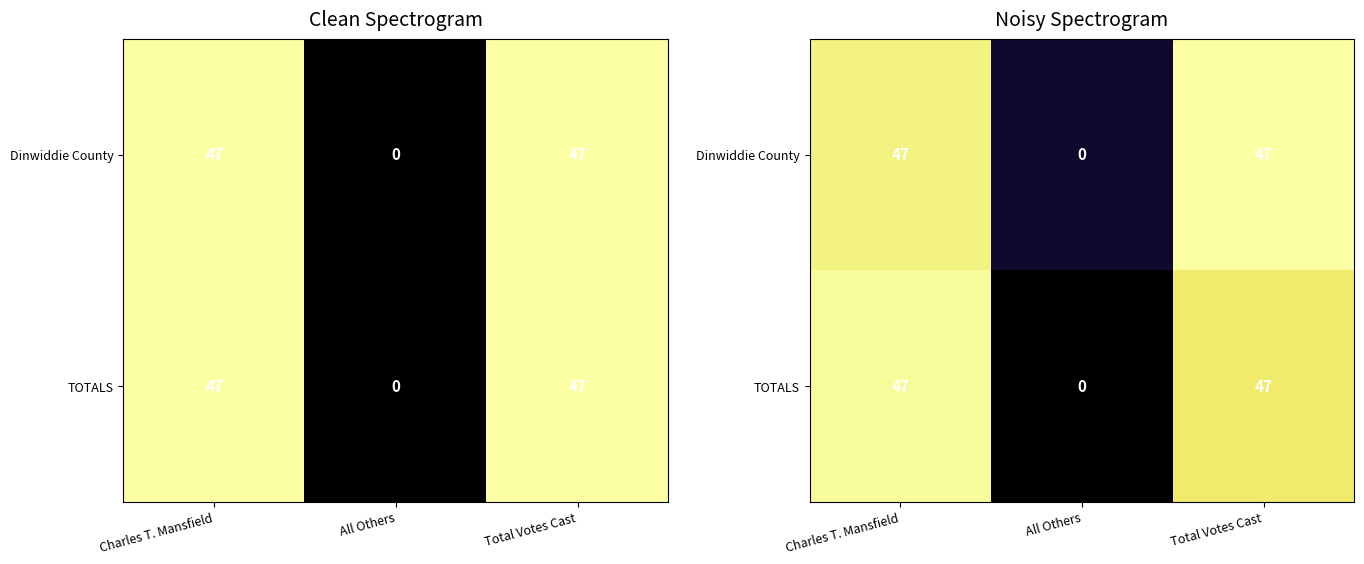

Which series changed the most between Charles T. Mansfield and Total Votes Cast?

TOTALS